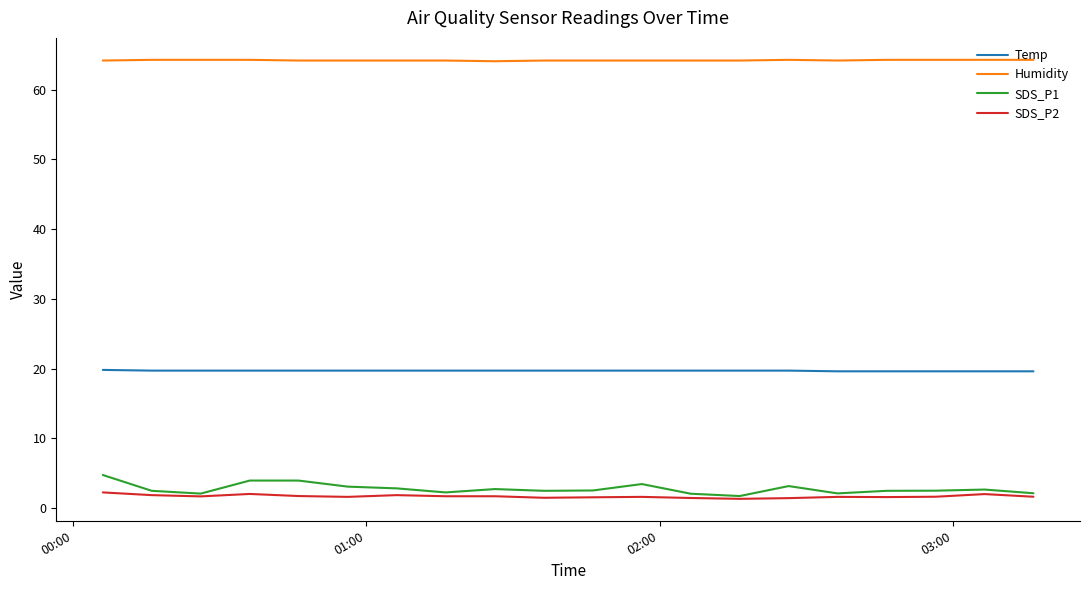

True or false: Temp and SDS_P2 intersect in this chart.

False